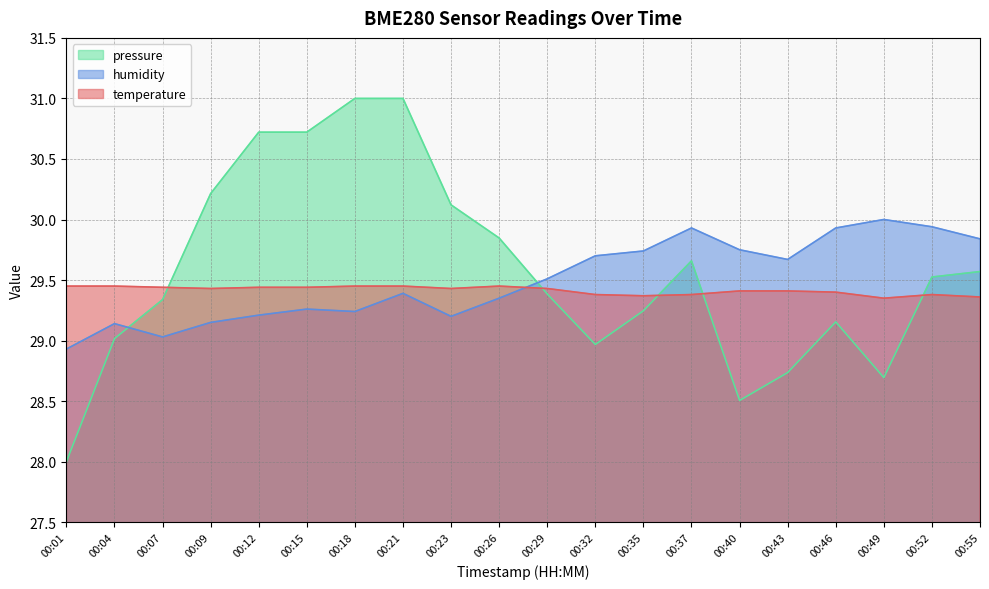

True or false: temperature and pressure_norm cross at least once.

True